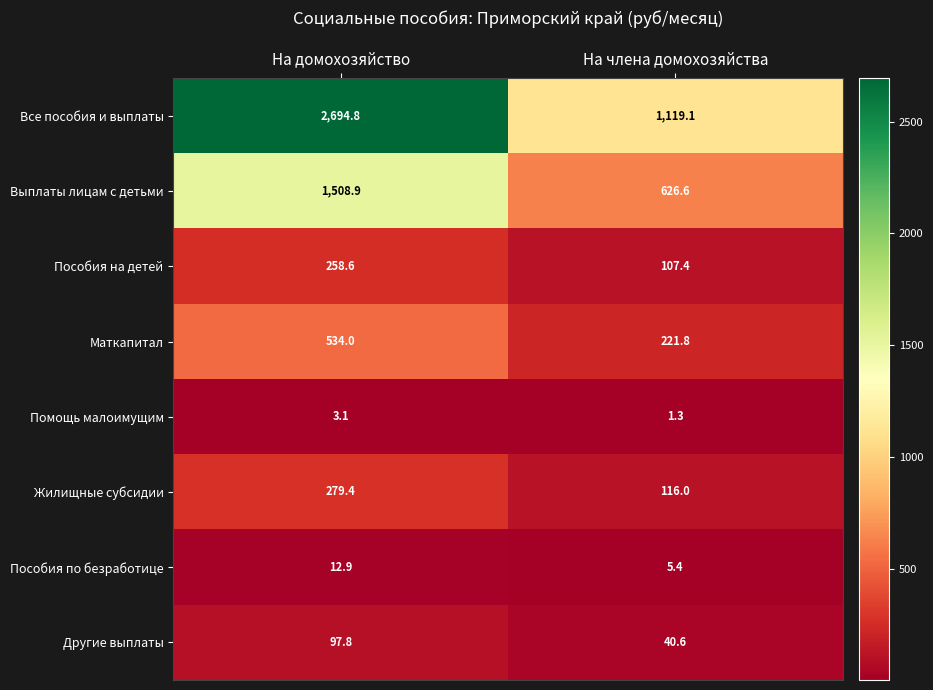

Which series has the largest range (max minus min)?

Все пособия и выплаты